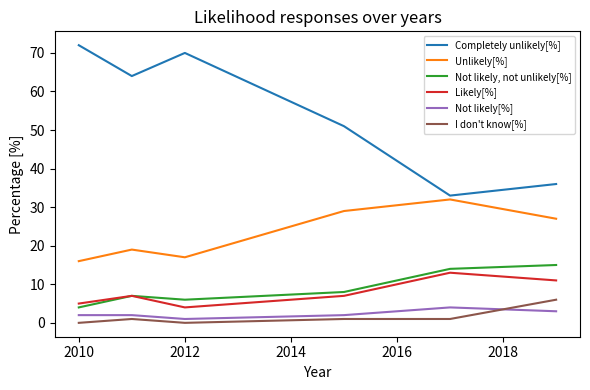

Which series has the largest range (max minus min)?

Completely unlikely[%]